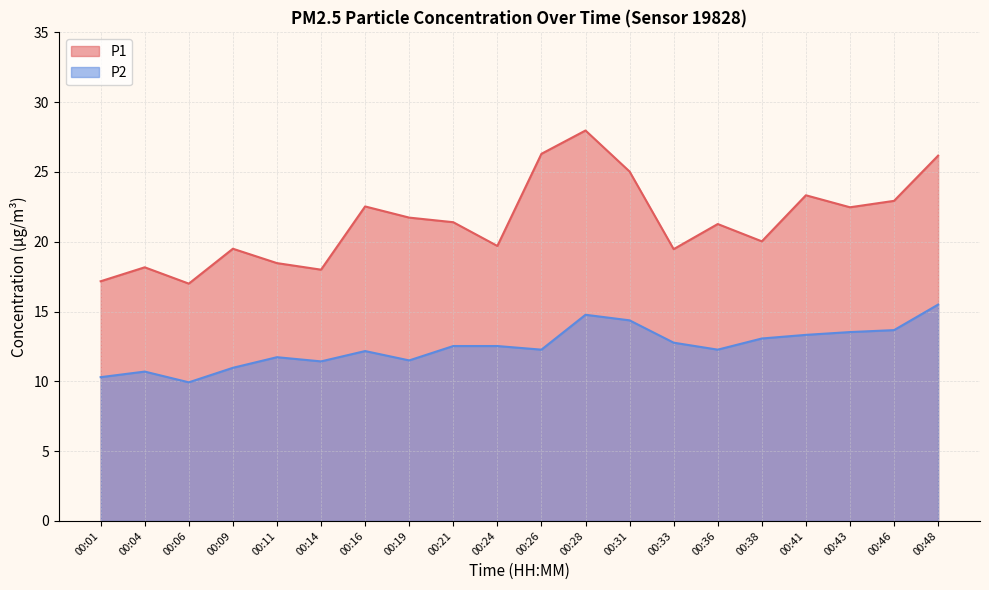

What is the smallest value displayed?

9.9